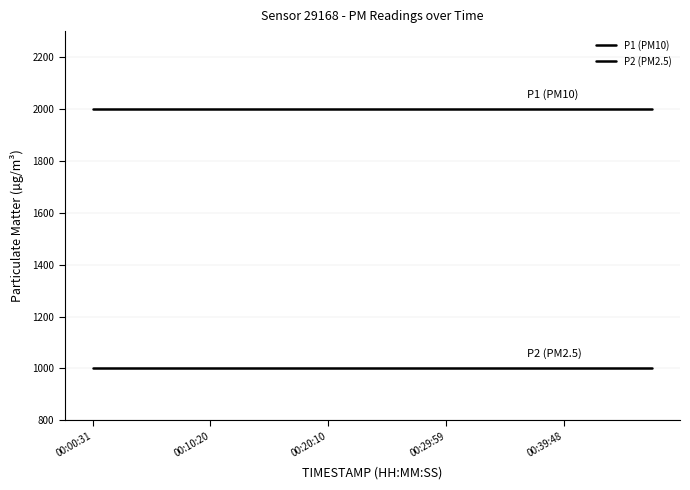

How many categories are shown in the chart?

20